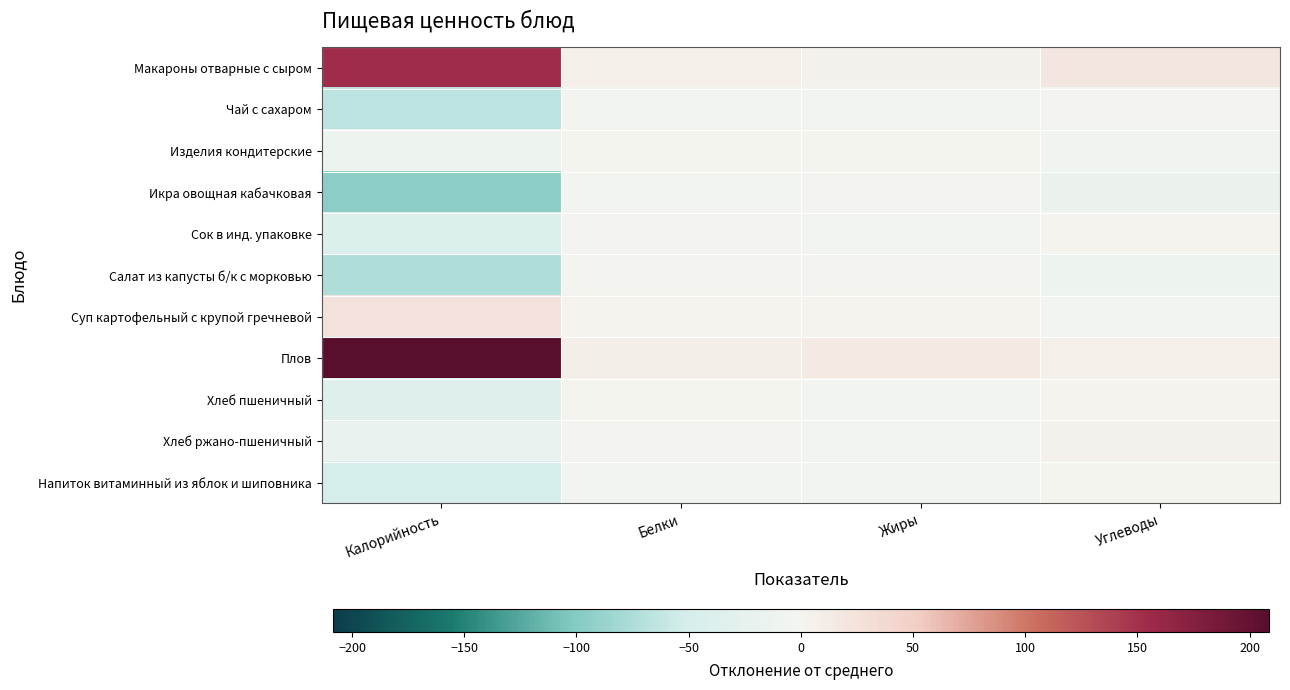

Which series has the largest total across all categories?

Плов